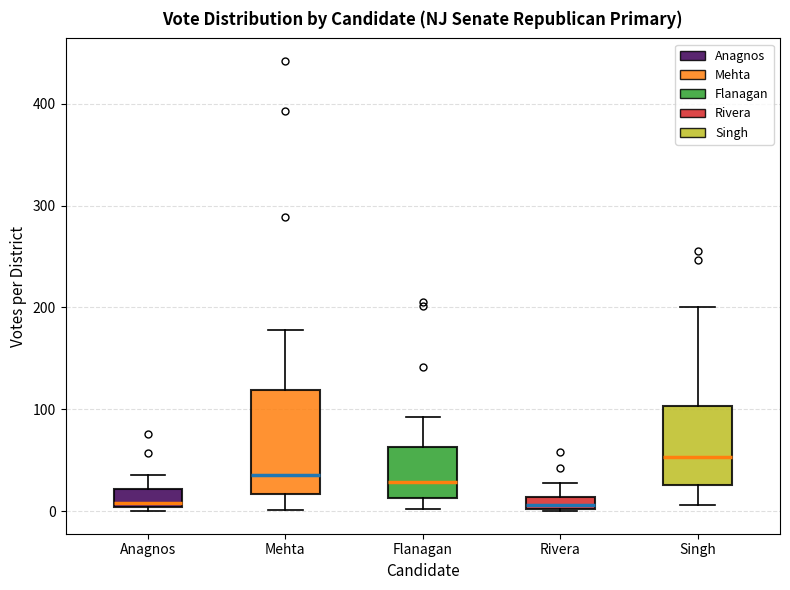

Where is the upper edge of the box for Rivera on the y-axis? The values are not printed on the chart, so give them approximately, as read against the axis.

10